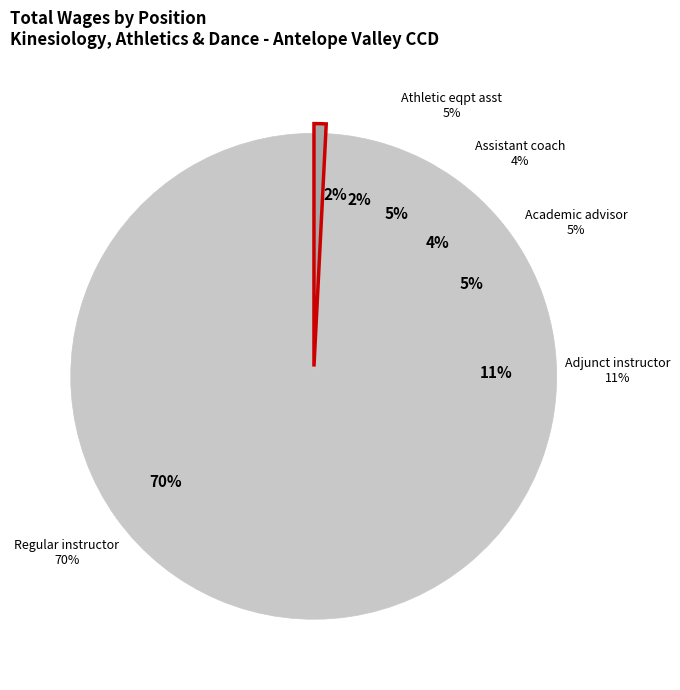

Is Regular instructor the majority of the pie?

Yes